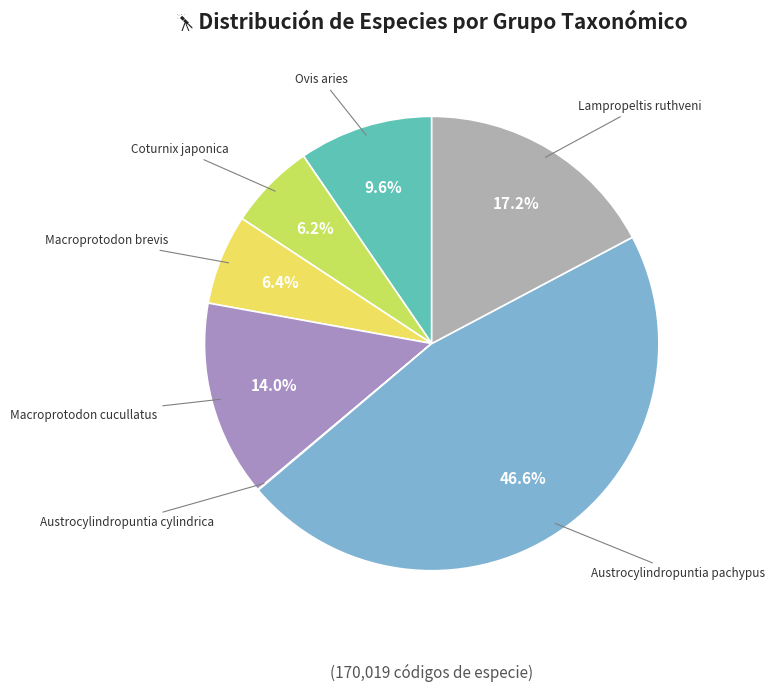

To the nearest percent, what is the combined percentage of Coturnix japonica and Ovis aries?

16%